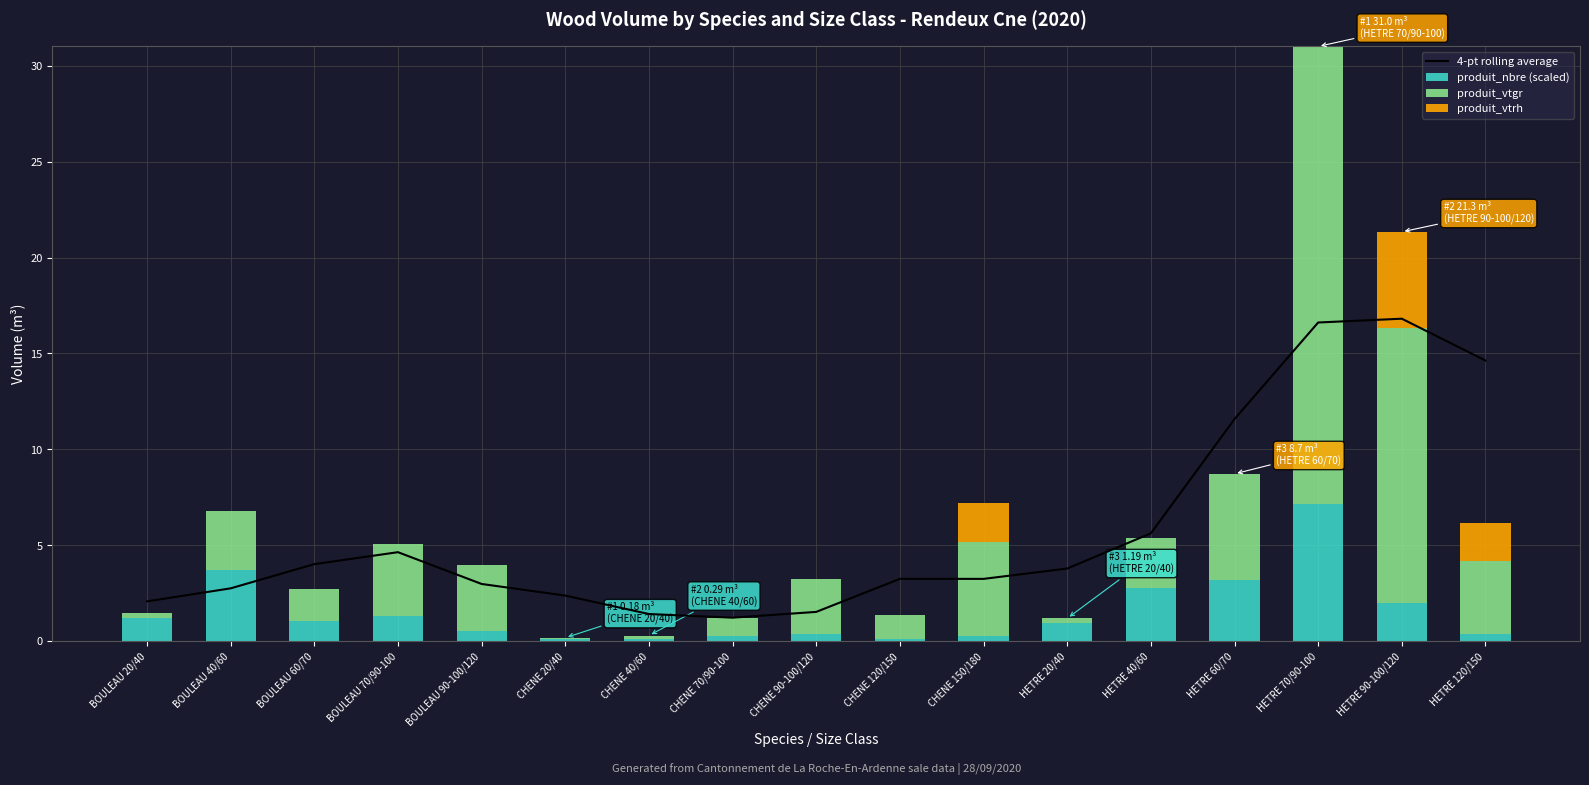

What is the difference between the 4-pt rolling average values at CHENE 150/180 and BOULEAU 60/70?

0.8